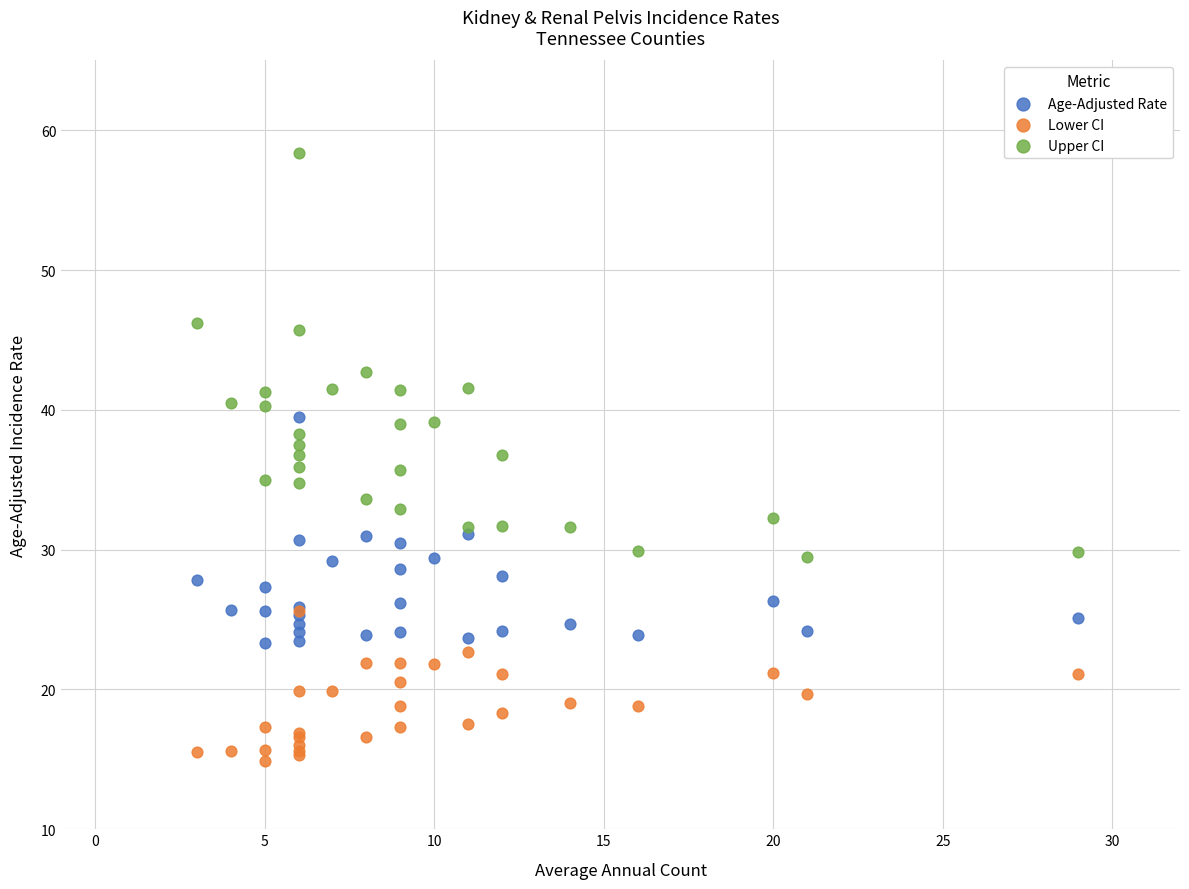

Which series reaches the minimum Y coordinate?

Lower CI